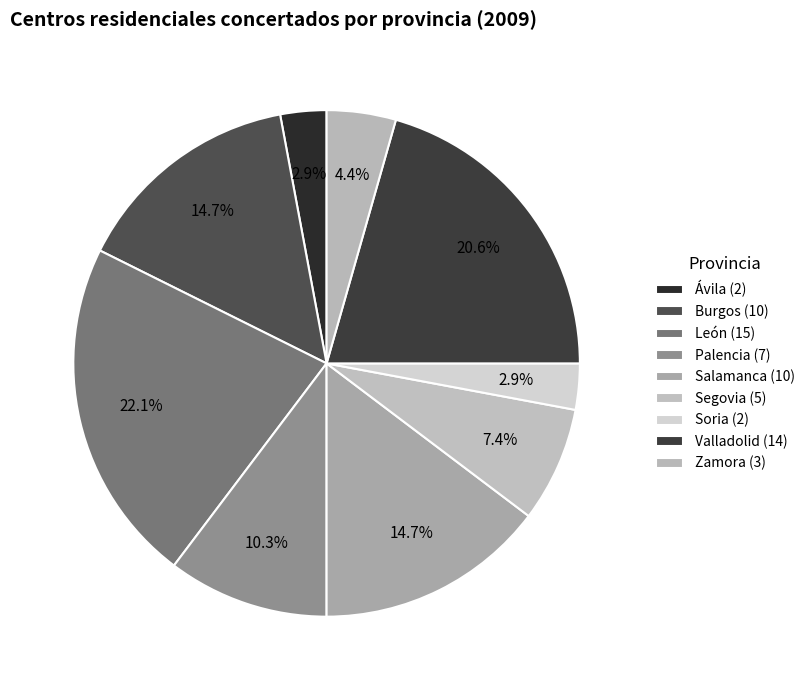

Count the number of slices in the pie.

9